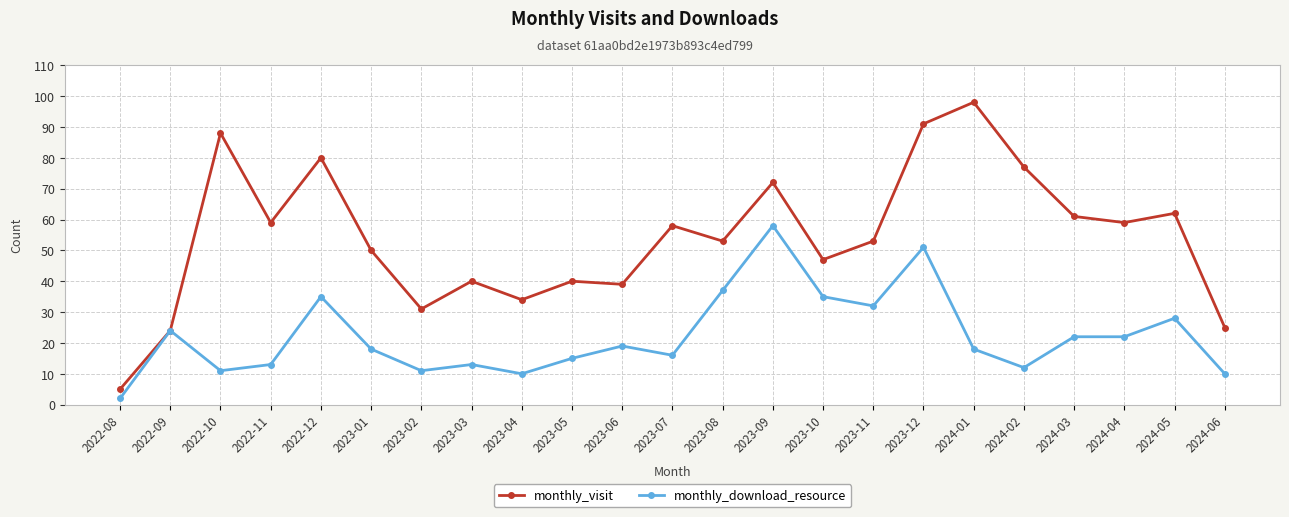

What is the difference between the monthly_visit values at 2023-06 and 2022-12?

41